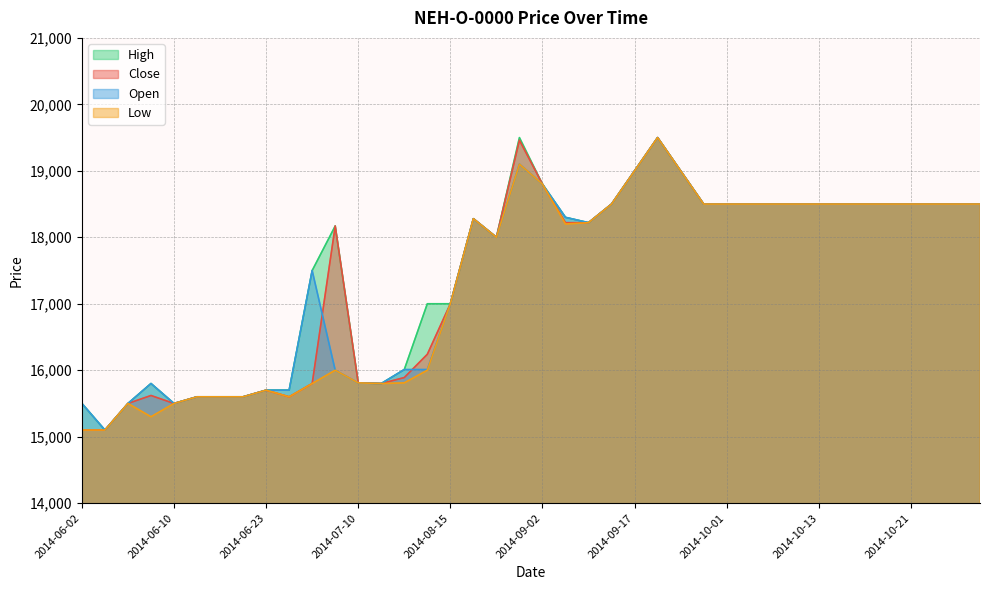

Which has a higher value, 2014-06-20 or 2014-09-23?

2014-09-23